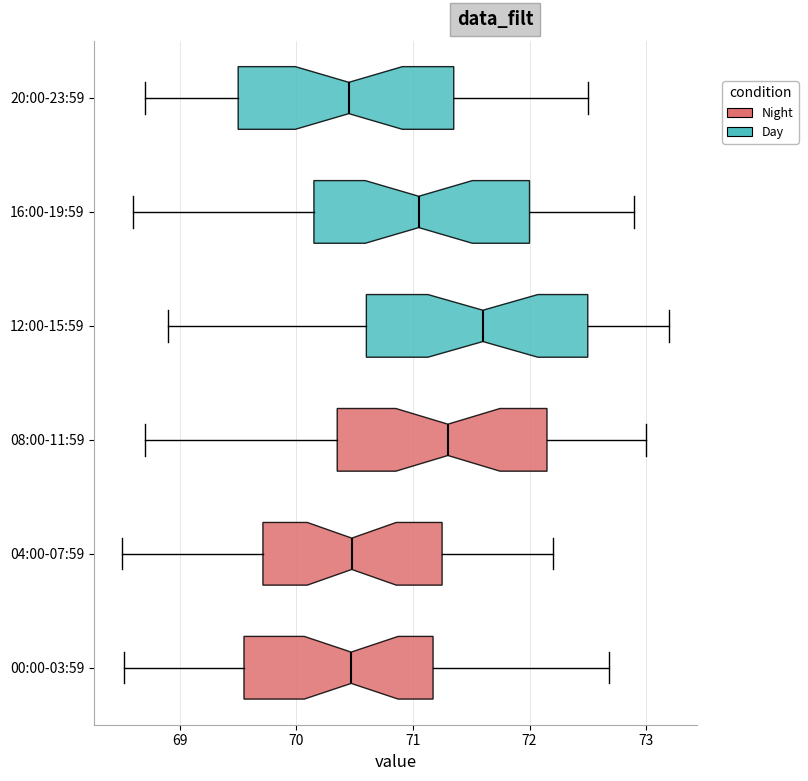

Reading bottom to top, read every box against the x-axis: the position of its median line, the range the box covers, and the ends of its whiskers. The values are not printed on the chart, so give them approximately, as read against the axis.

00:00-03:59: median 70.5, box 69.6 to 71.2, whiskers 68.5 to 72.7
04:00-07:59: median 70.5, box 69.7 to 71.3, whiskers 68.5 to 72.2
08:00-11:59: median 71.3, box 70.4 to 72.2, whiskers 68.7 to 73.0
12:00-15:59: median 71.6, box 70.6 to 72.5, whiskers 68.9 to 73.2
16:00-19:59: median 71.1, box 70.2 to 72.0, whiskers 68.6 to 72.9
20:00-23:59: median 70.5, box 69.5 to 71.4, whiskers 68.7 to 72.5